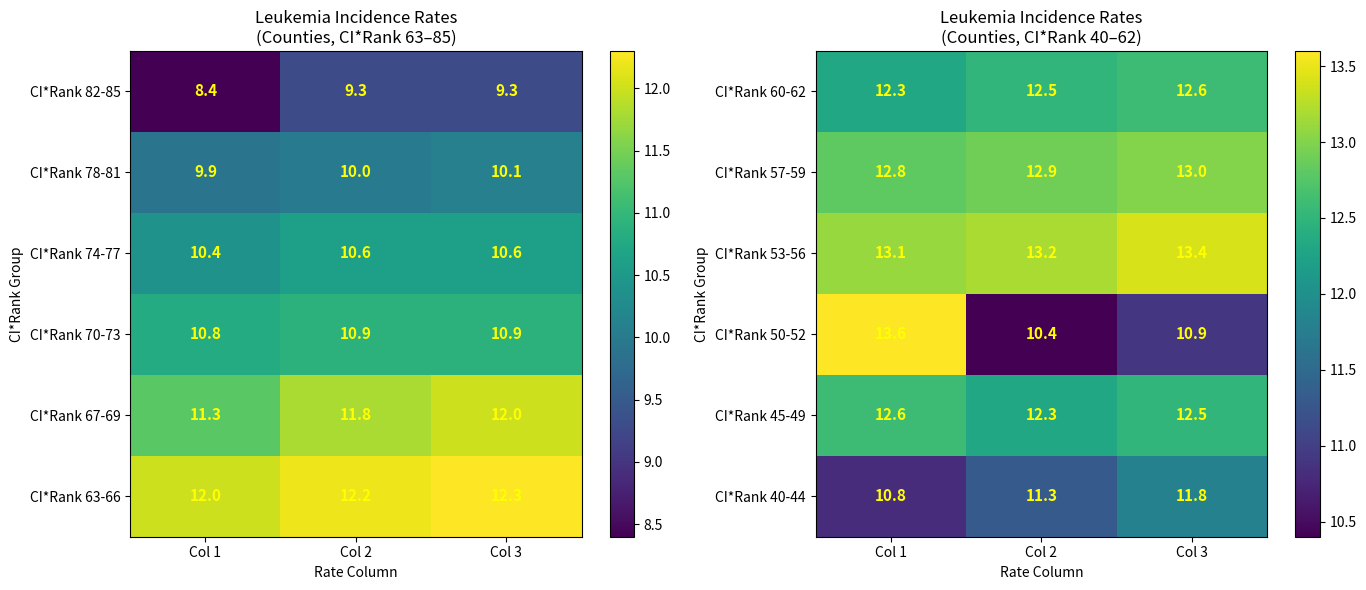

At which label does CI*Rank 45-49 reach its minimum?

Col 2